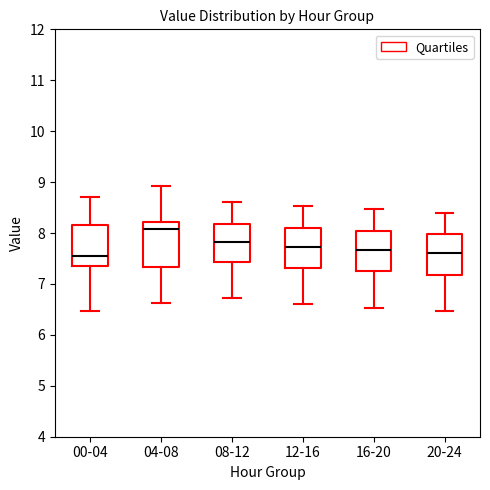

Reading left to right, read every box against the y-axis: the position of its median line, the range the box covers, and the ends of its whiskers. The values are not printed on the chart, so give them approximately, as read against the axis.

00-04: median 7.6, box 7.4 to 8.2, whiskers 6.5 to 8.7
04-08: median 8.1, box 7.3 to 8.2, whiskers 6.6 to 8.9
08-12: median 7.8, box 7.4 to 8.2, whiskers 6.7 to 8.6
12-16: median 7.7, box 7.3 to 8.1, whiskers 6.6 to 8.5
16-20: median 7.7, box 7.2 to 8.0, whiskers 6.5 to 8.5
20-24: median 7.6, box 7.2 to 8.0, whiskers 6.5 to 8.4